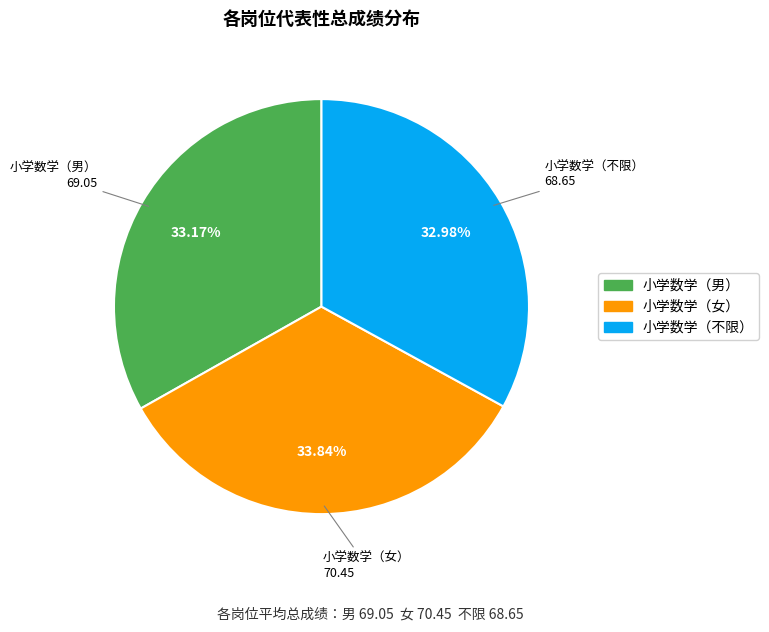

To the nearest percent, what portion does 小学数学（不限） represent?

33%